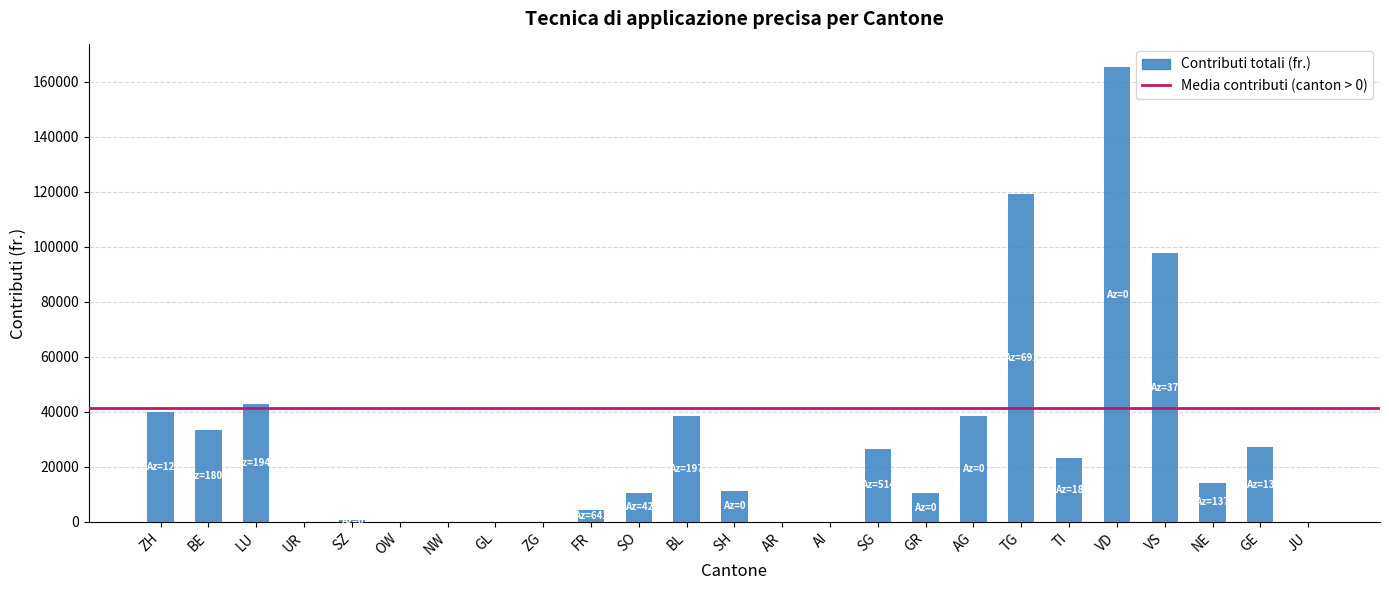

Which label corresponds to the largest value in the chart?

VD